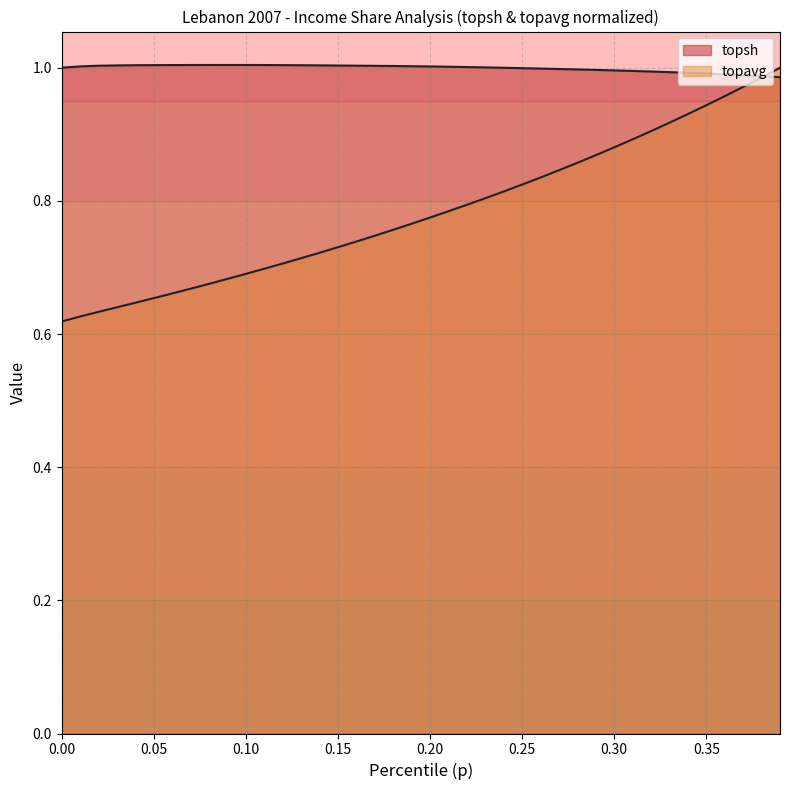

After their last crossing, which series has the higher values: topsh or topavg?

topavg